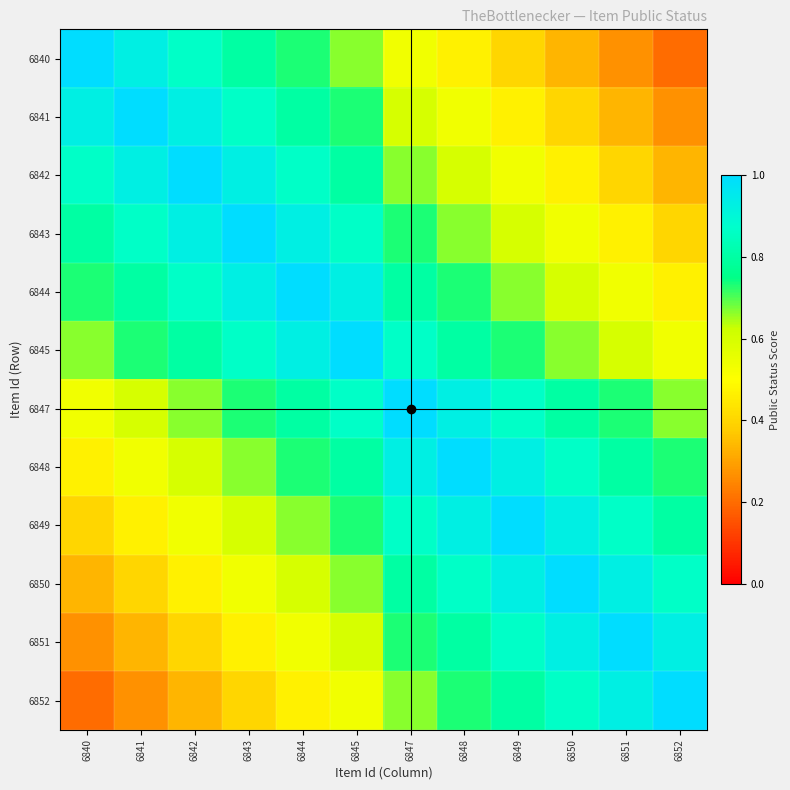

At how many categories does at least one series exceed 0?

12